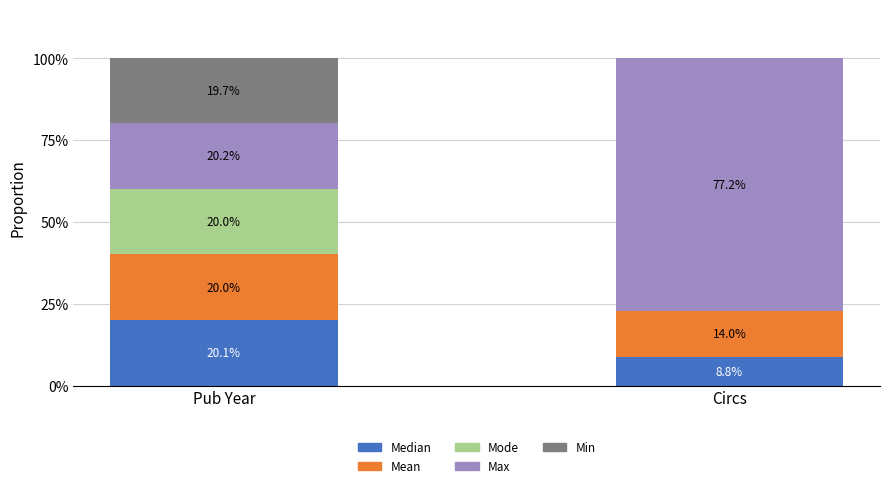

The Median series shows 14.9 at Circs. True or false?

False